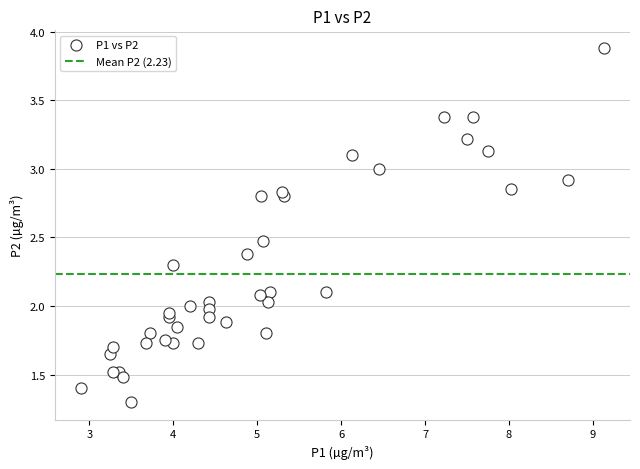

What is the range of Y values (max minus min)?

2.6